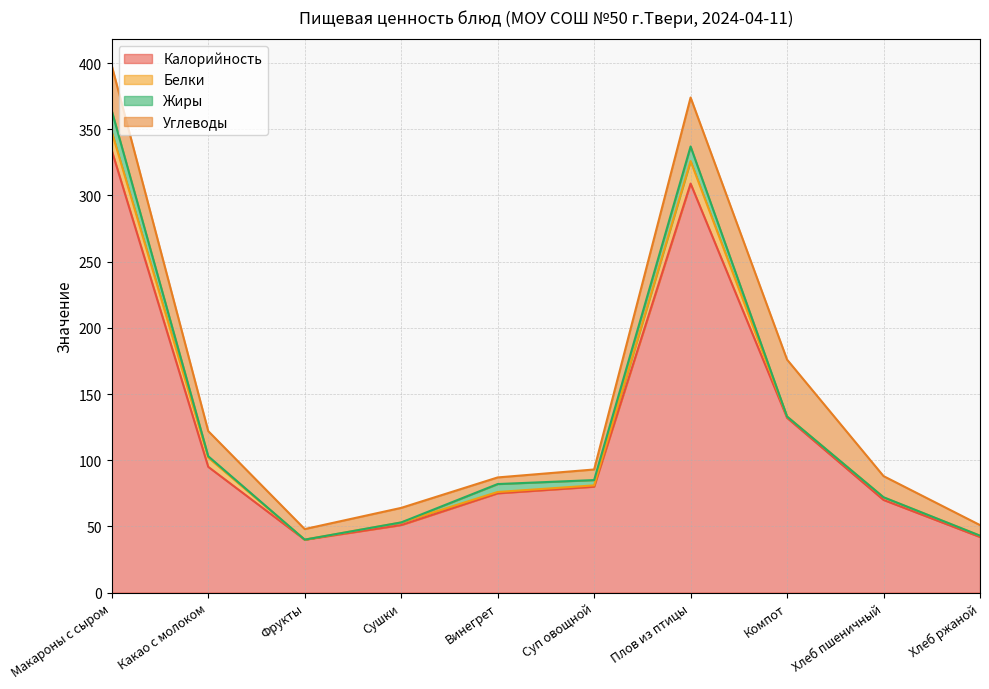

Reading left to right, list all the values displayed in this chart.

Калорийность: 334	95	40	51	75	80	309	132	70	42
Белки: 14	7	0	2	1	1	17	1	2	1
Жиры: 16	1	0	0	6	4	11	0	0	0
Углеводы: 34	19	8	11	5	8	37	43	16	8